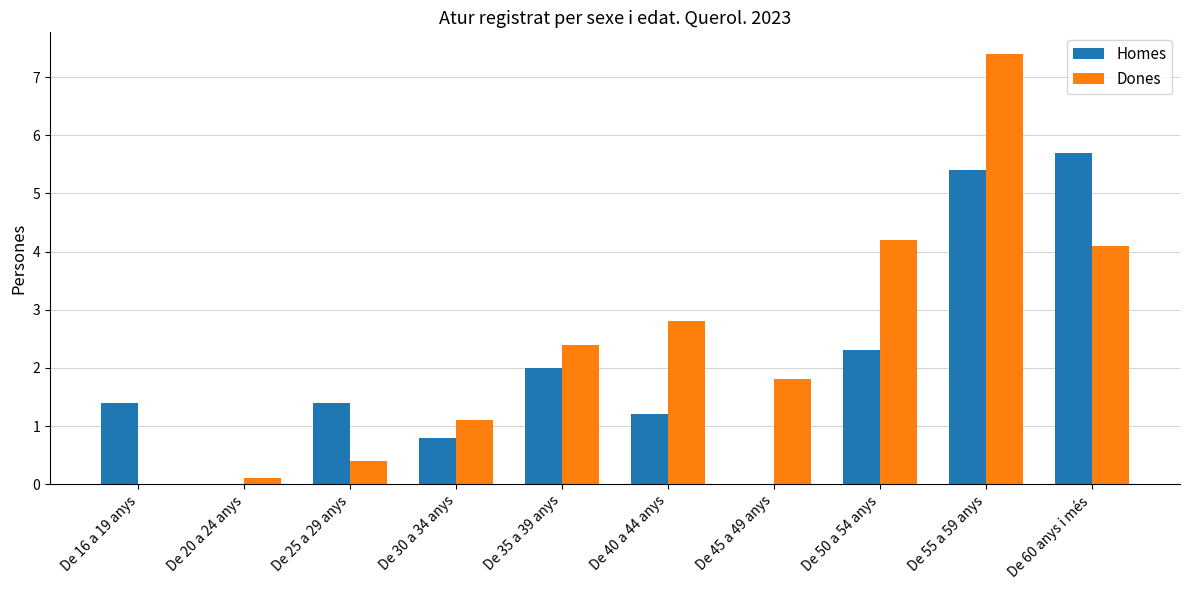

How many categories are shown in the chart?

10